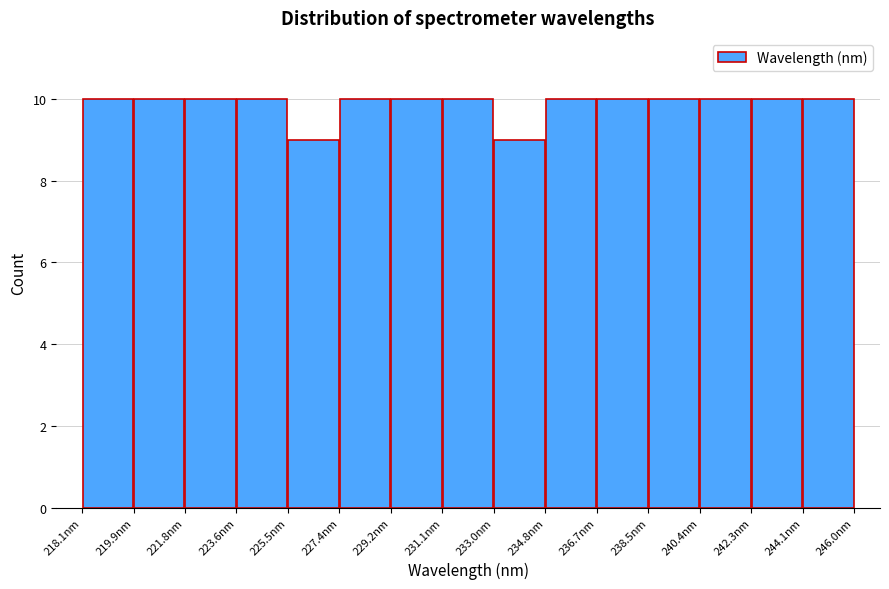

Reading left to right, transcribe this chart: for each bar, give the range it covers on the x-axis and its height. Neither the bar edges nor the heights are printed on the chart, so give them approximately, as read against the axes.

218.0 to 220.0: 10
220.0 to 221.8: 10
221.8 to 223.6: 10
223.6 to 225.6: 10
225.6 to 227.4: 9
227.4 to 229.2: 10
229.2 to 231.0: 10
231.0 to 233.0: 10
233.0 to 234.8: 9
234.8 to 236.6: 10
236.6 to 238.6: 10
238.6 to 240.4: 10
240.4 to 242.2: 10
242.2 to 244.2: 10
244.2 to 246.0: 10